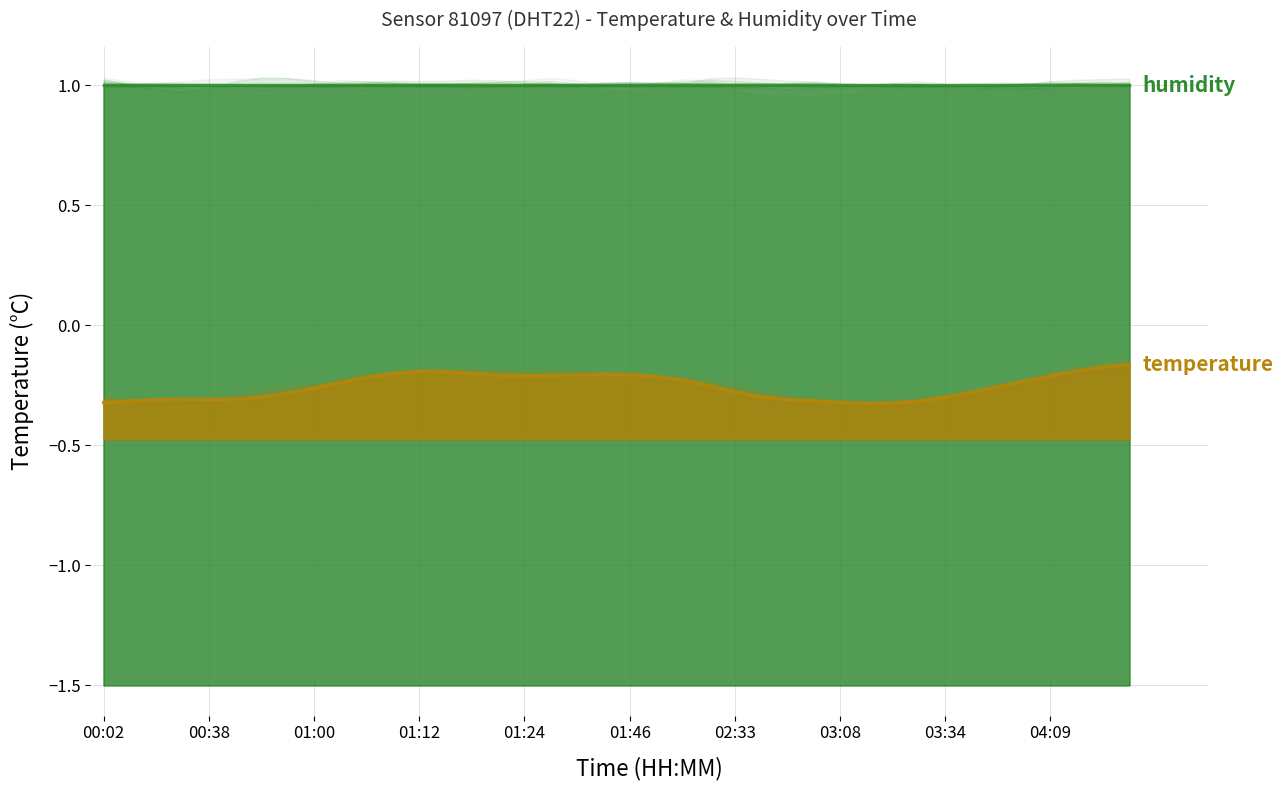

Which series has the largest range (max minus min)?

temperature